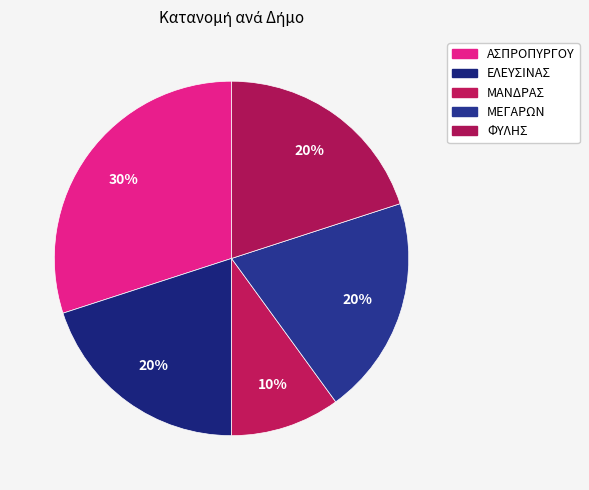

Count the number of slices in the pie.

5